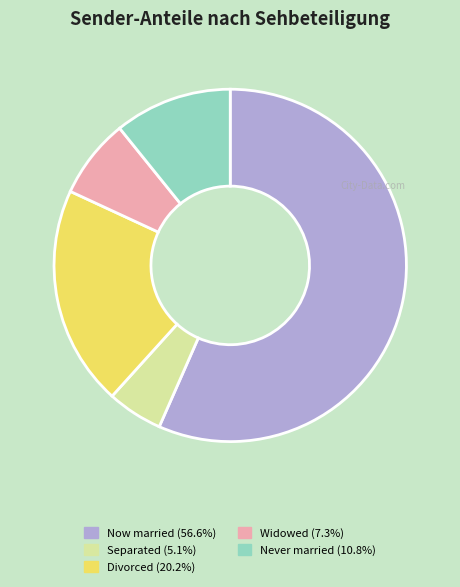

Does any single category account for the majority?

Yes